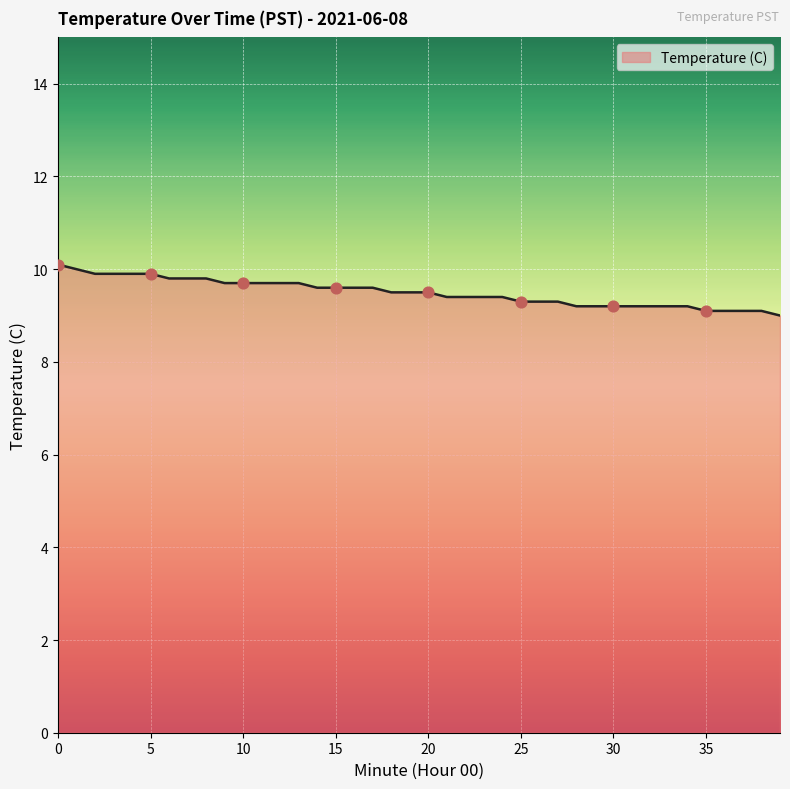

What is the smallest value displayed?

9.0